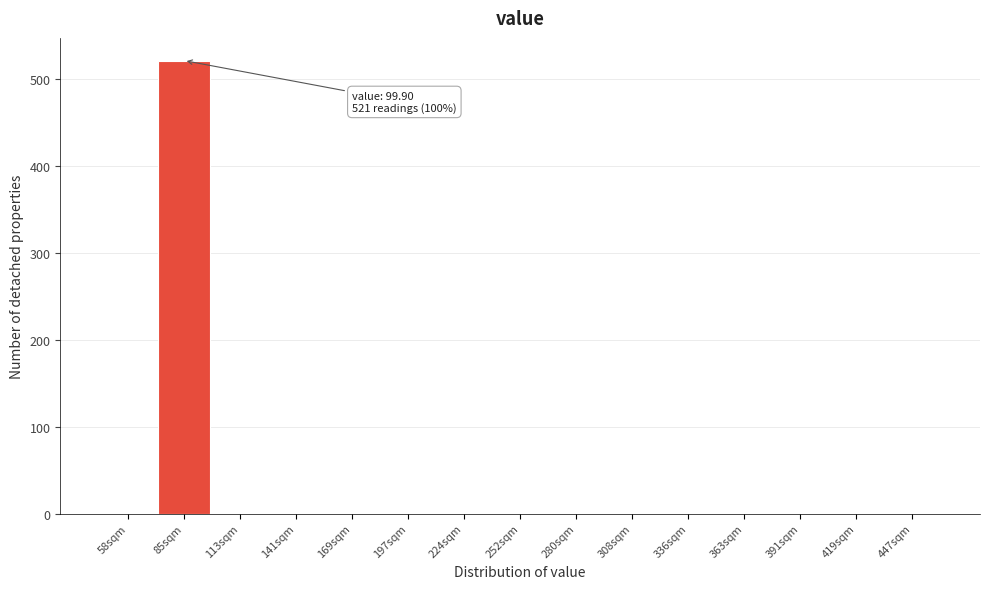

Reading right to left, what are all the values shown in this chart?

447sqm=0	419sqm=0	391sqm=0	363sqm=0	336sqm=0	308sqm=0	280sqm=0	252sqm=0	224sqm=0	197sqm=0	169sqm=0	141sqm=0	113sqm=0	85sqm=521	58sqm=0